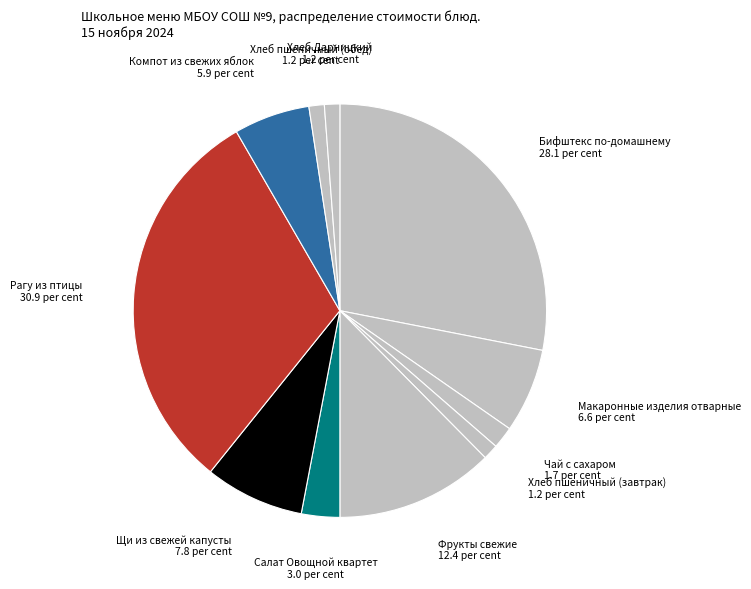

The Макаронные изделия отварные slice represents 16% of the pie. True or false?

False